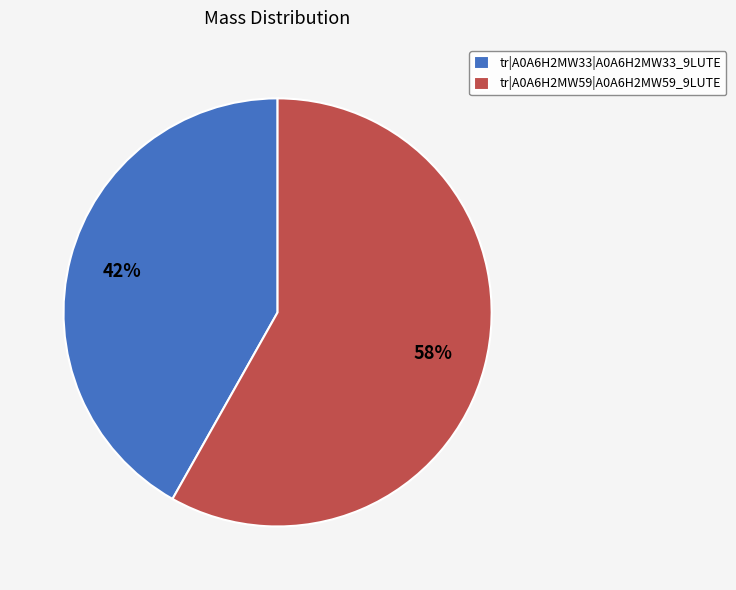

Which category has the smallest portion of the pie?

tr|A0A6H2MW33|A0A6H2MW33_9LUTE